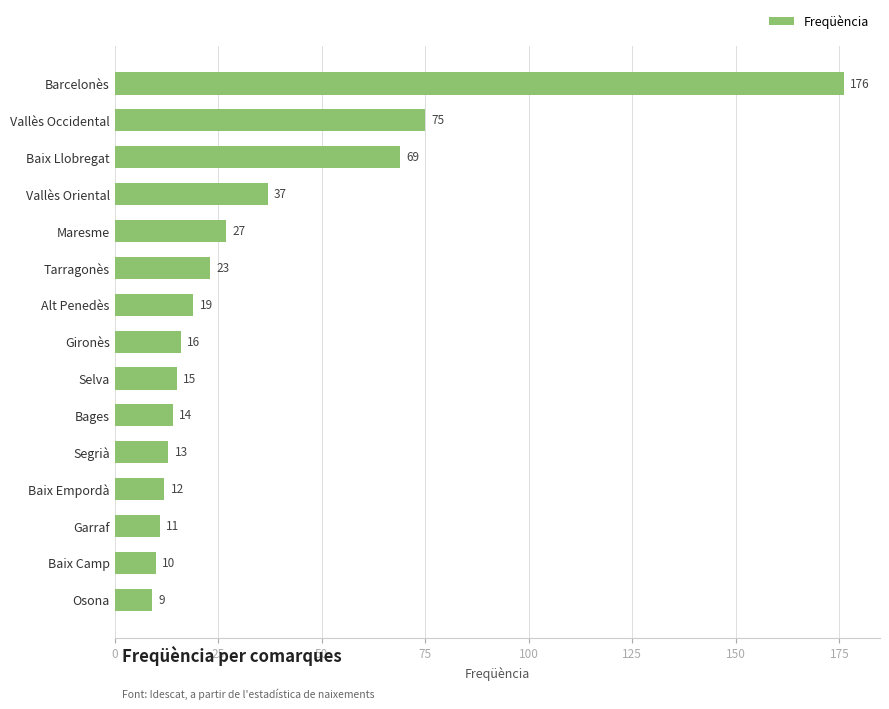

What position from the top is Alt Penedès?

7